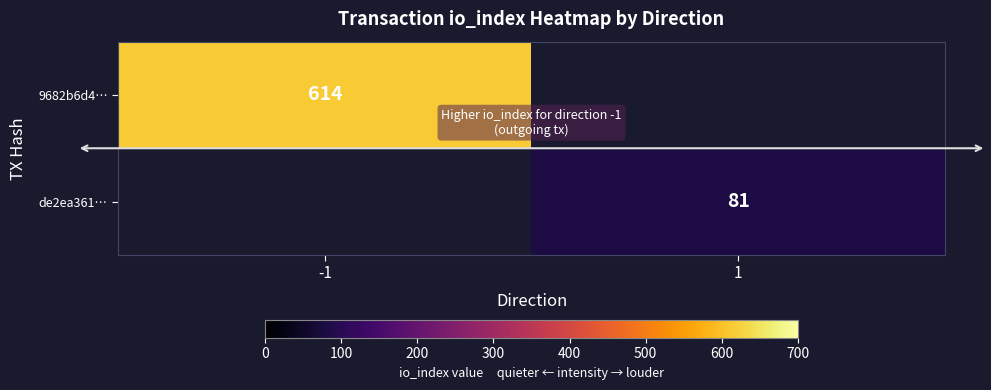

Which label corresponds to the smallest value in the chart?

1